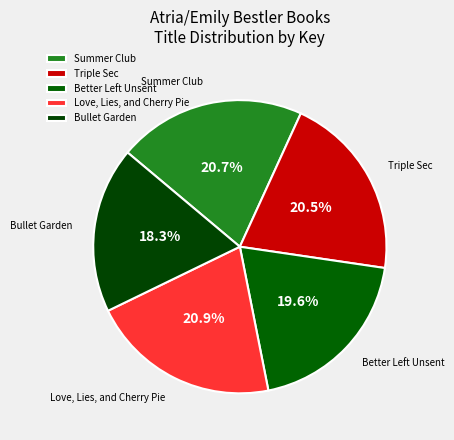

Which category has the smallest portion of the pie?

Bullet Garden